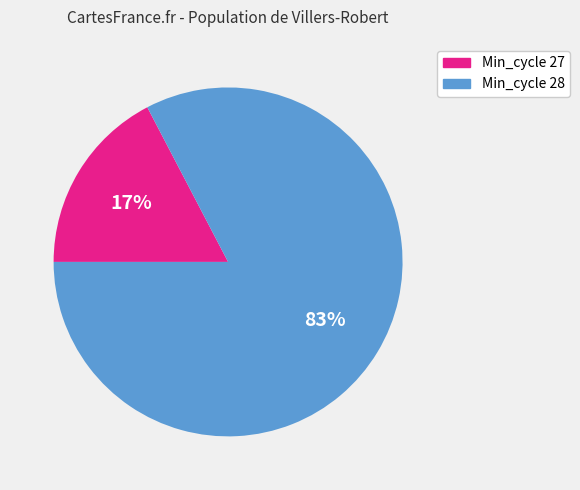

To the nearest percent, what is the average slice percentage?

50%